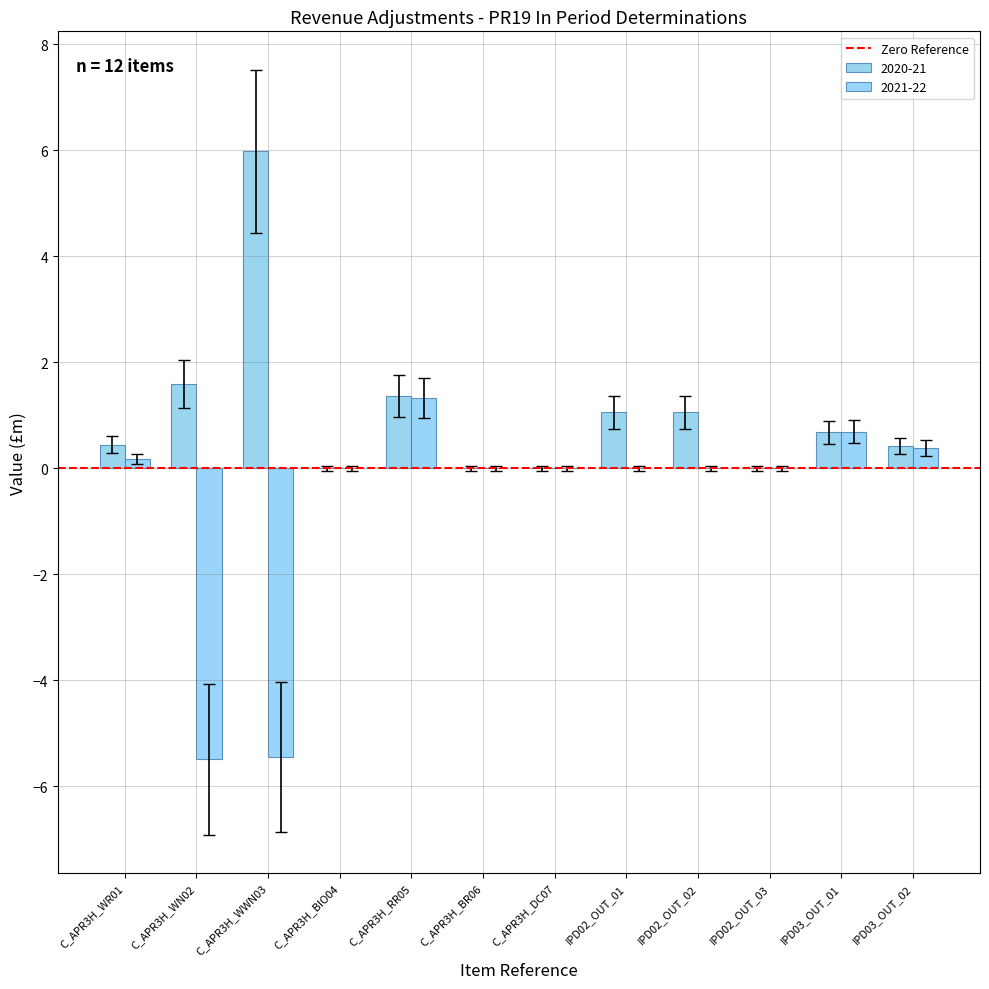

Which series has the widest spread of values?

2021-22